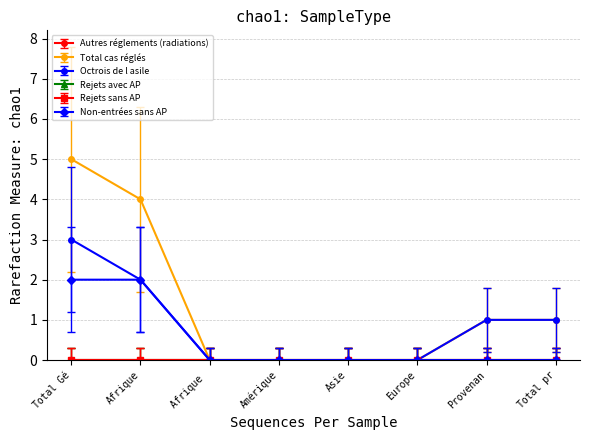

How many lines are shown in the chart?

6